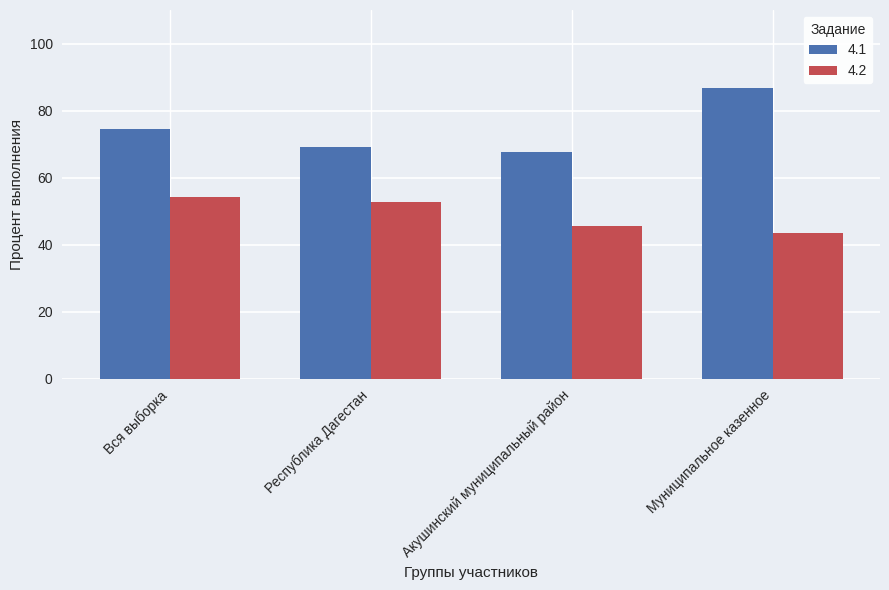

What is the difference between the second highest and minimum values in the 4.1 series?

7.0